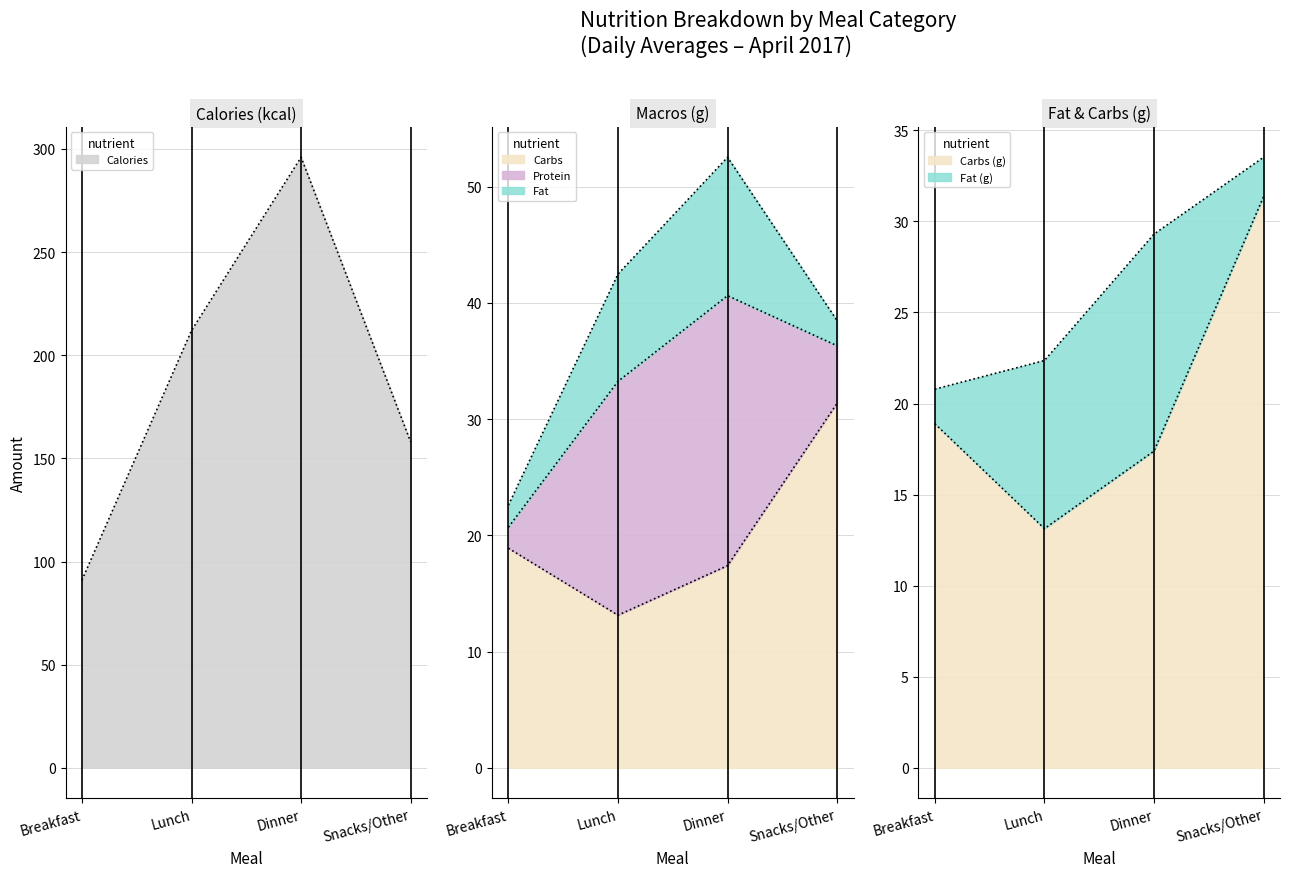

At which category is the sum across all series the highest?

Dinner